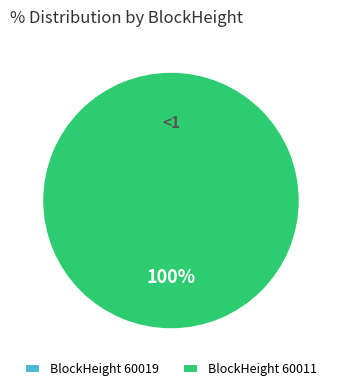

To the nearest percent, what is the average slice percentage?

50%